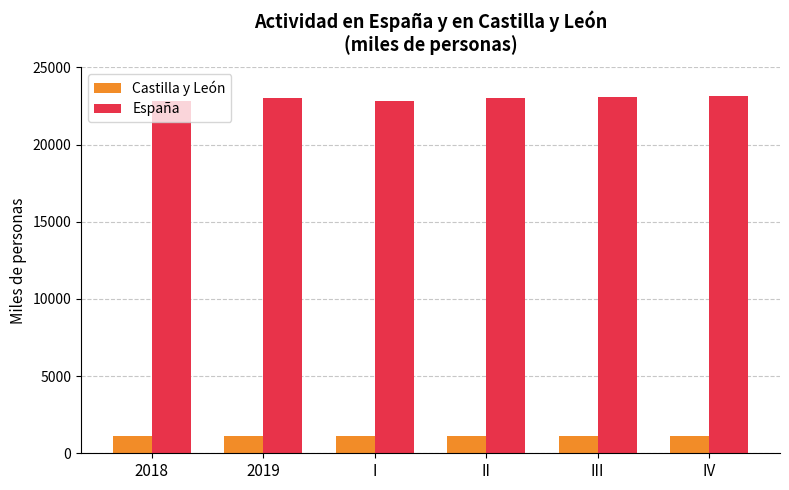

Read the Castilla y León value at IV.

1130.6